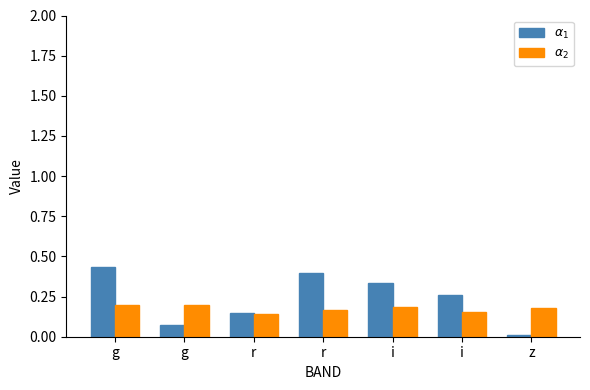

At which label does $\alpha_1$ reach its minimum?

z